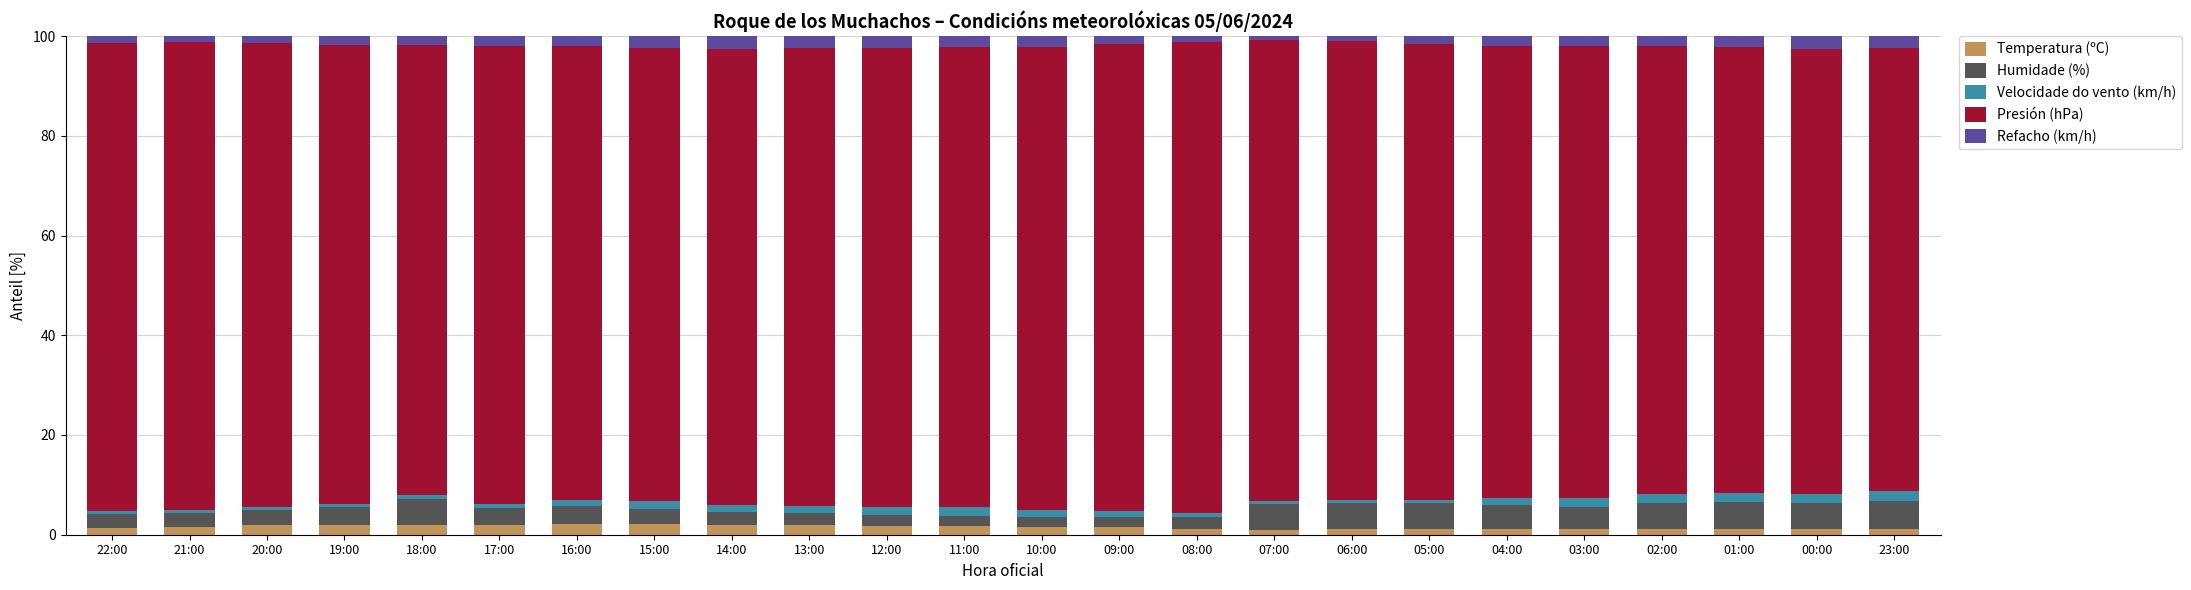

How many bars are there in total?

24